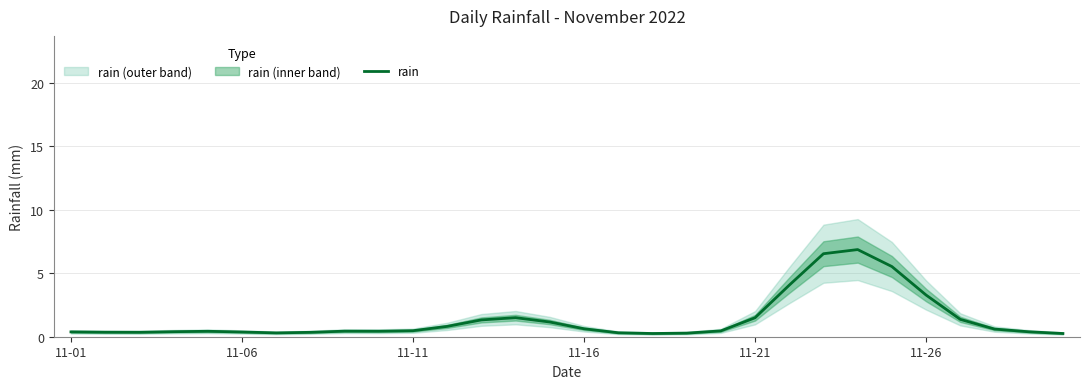

Which category has the lowest value across all series?

17